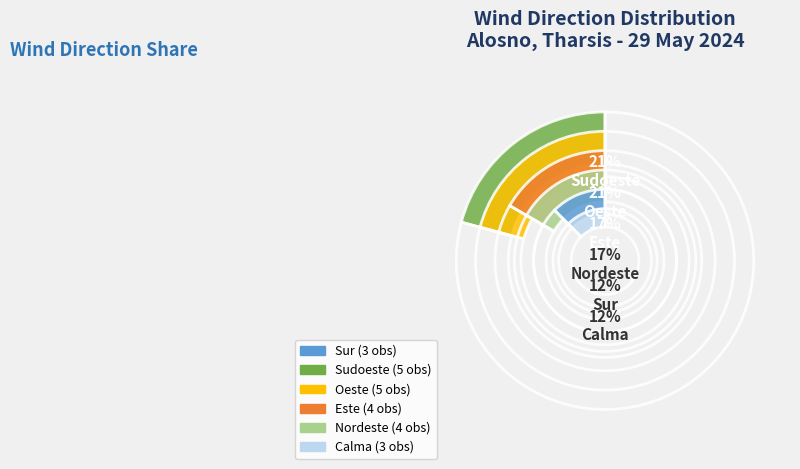

To the nearest percent, what portion does Sur represent?

12%